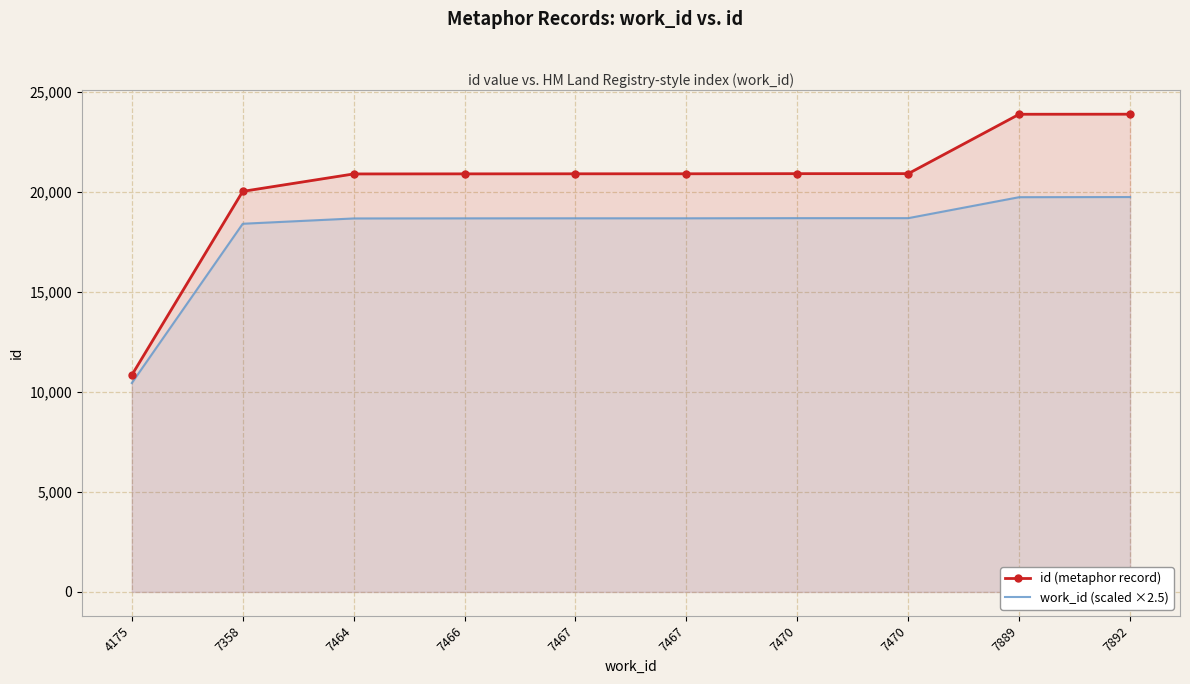

Rank the series at 7467 from highest to lowest value.

id (metaphor record), work_id (scaled ×2.5)